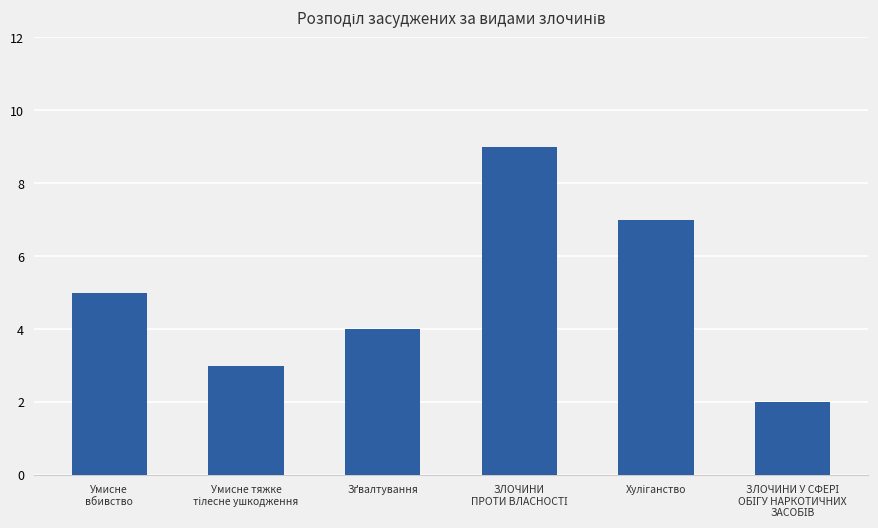

Reading left to right, transcribe all the data shown in this chart.

5	3	4	9	7	2